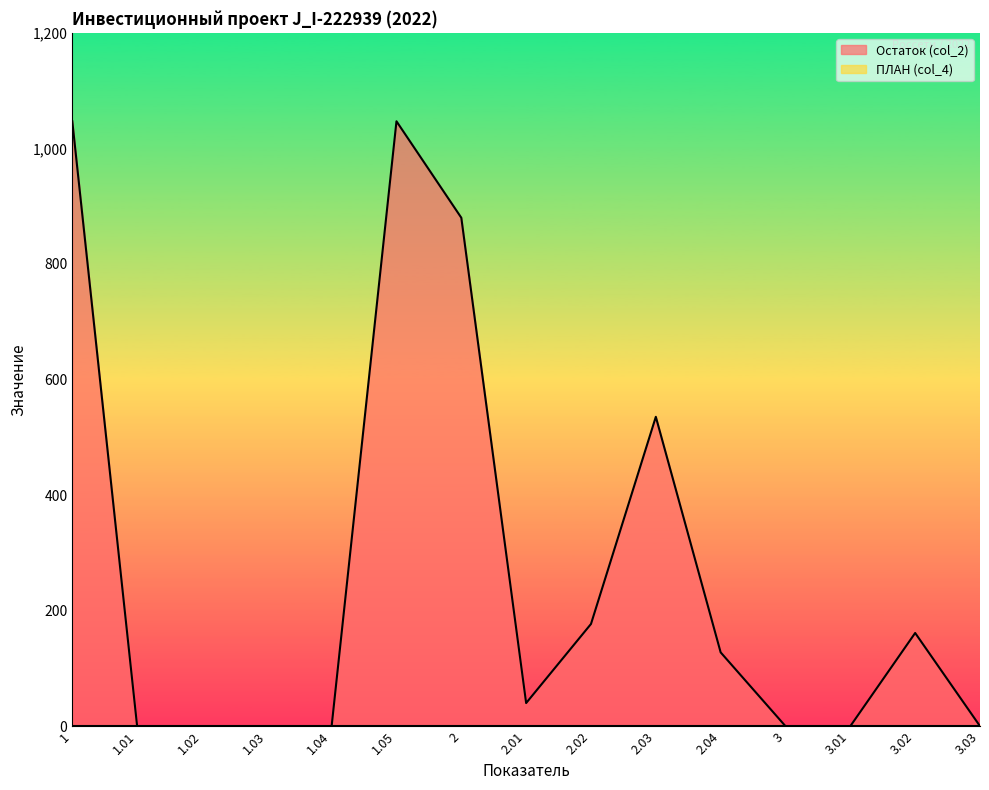

How many points are lower than both their immediate neighbors (excluding endpoints)?

1